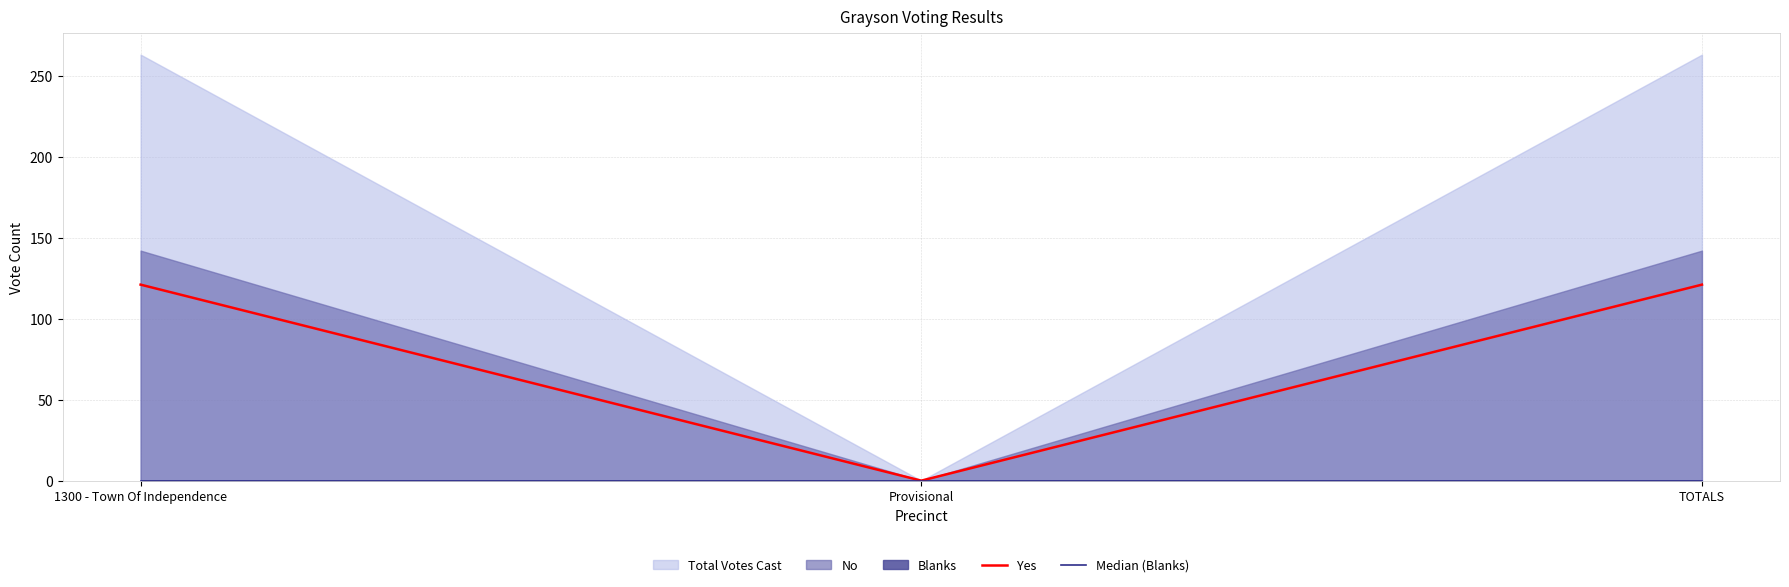

What is the label of the 1st point from the left?

1300 - Town Of Independence